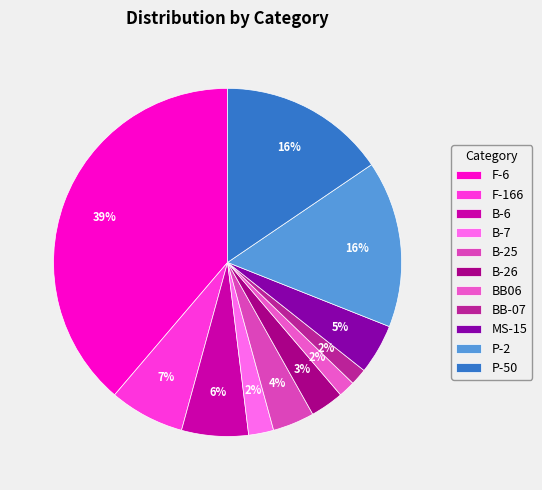

Does B-25 account for over 50% of the chart?

No